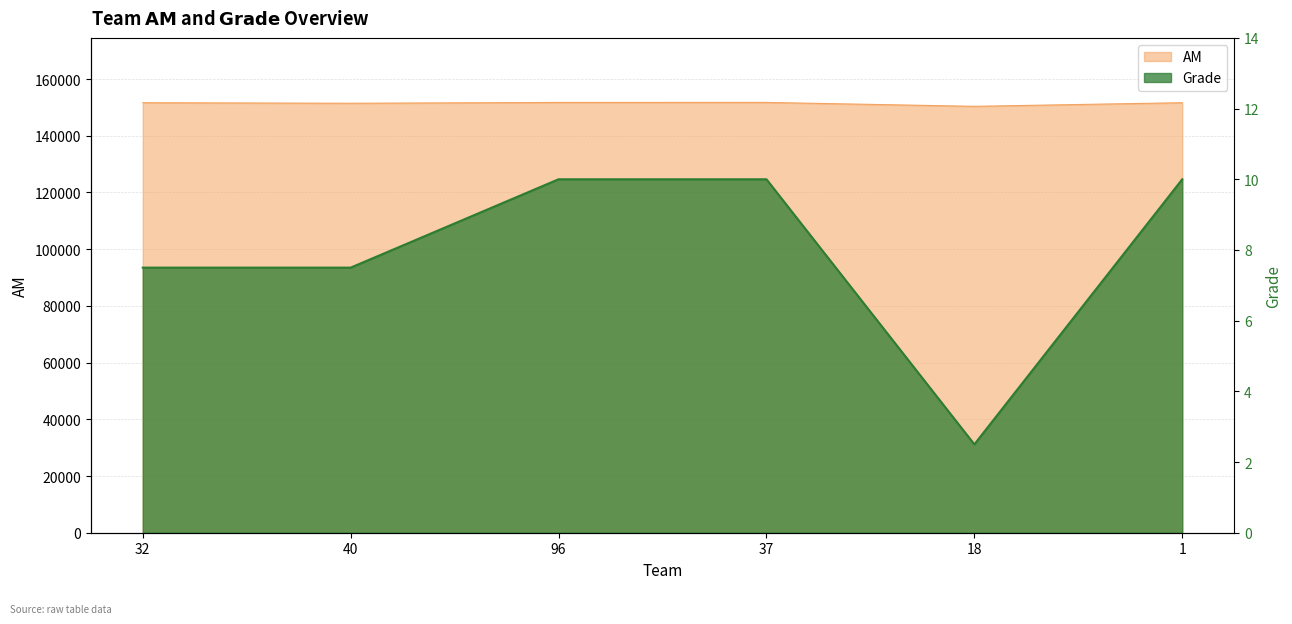

At which label does Grade reach its minimum?

18